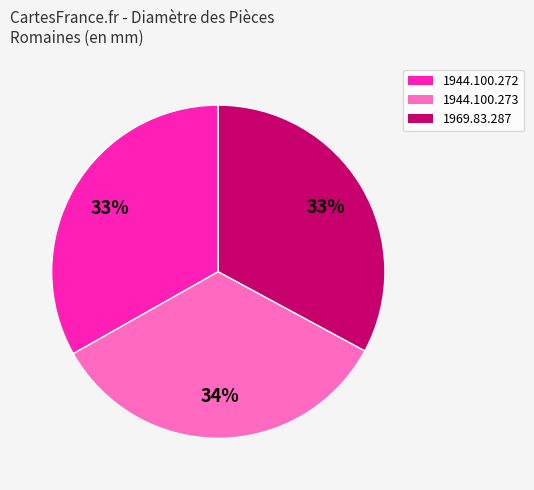

Approximately how many times larger is the value at 1944.100.273 compared to 1969.83.287?

1.0